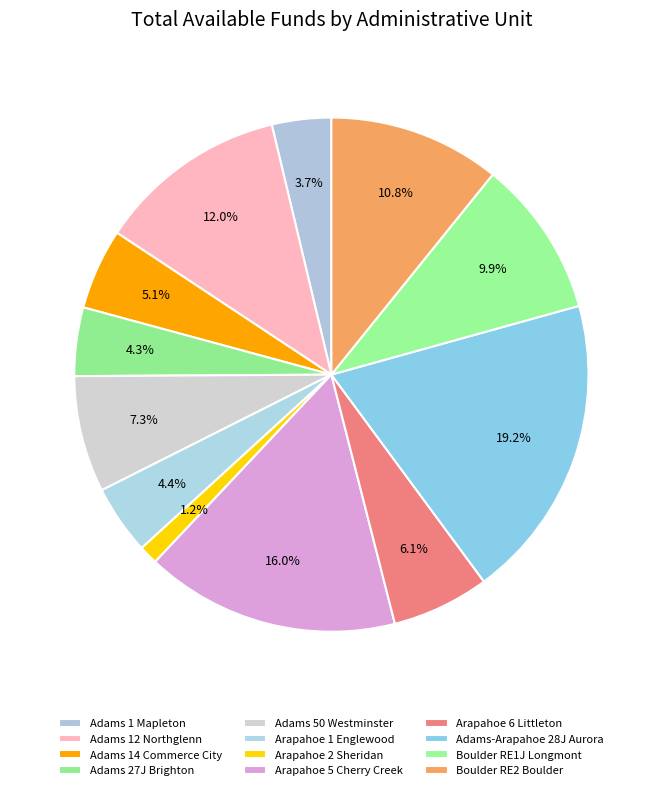

Is there any slice that represents more than half of the pie?

No